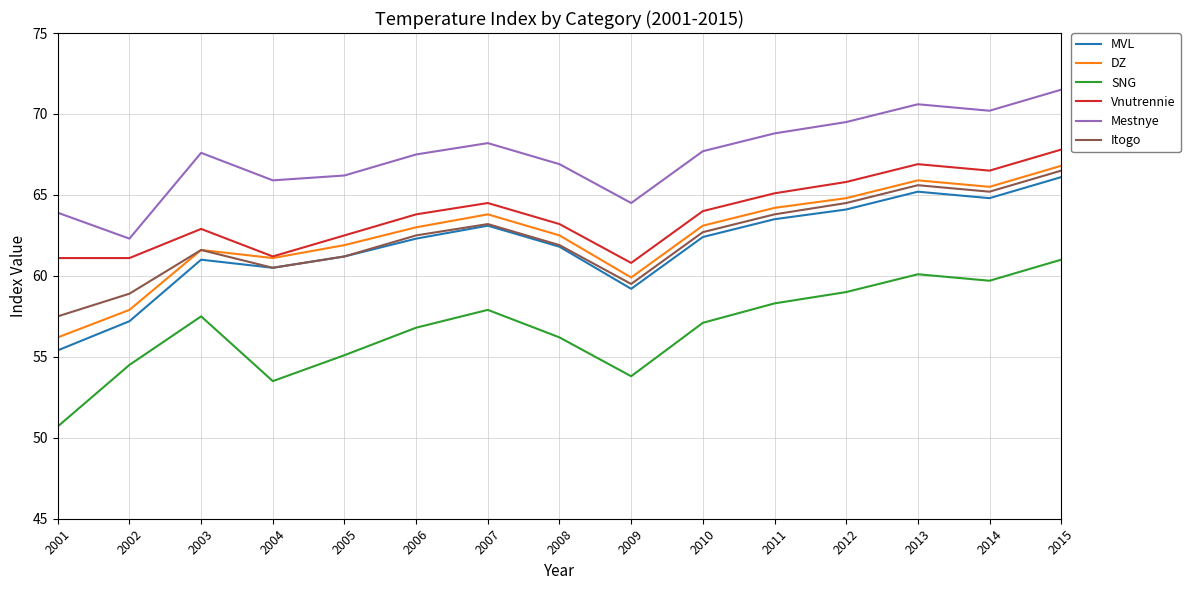

At which label does Mestnye first exceed 67?

2003